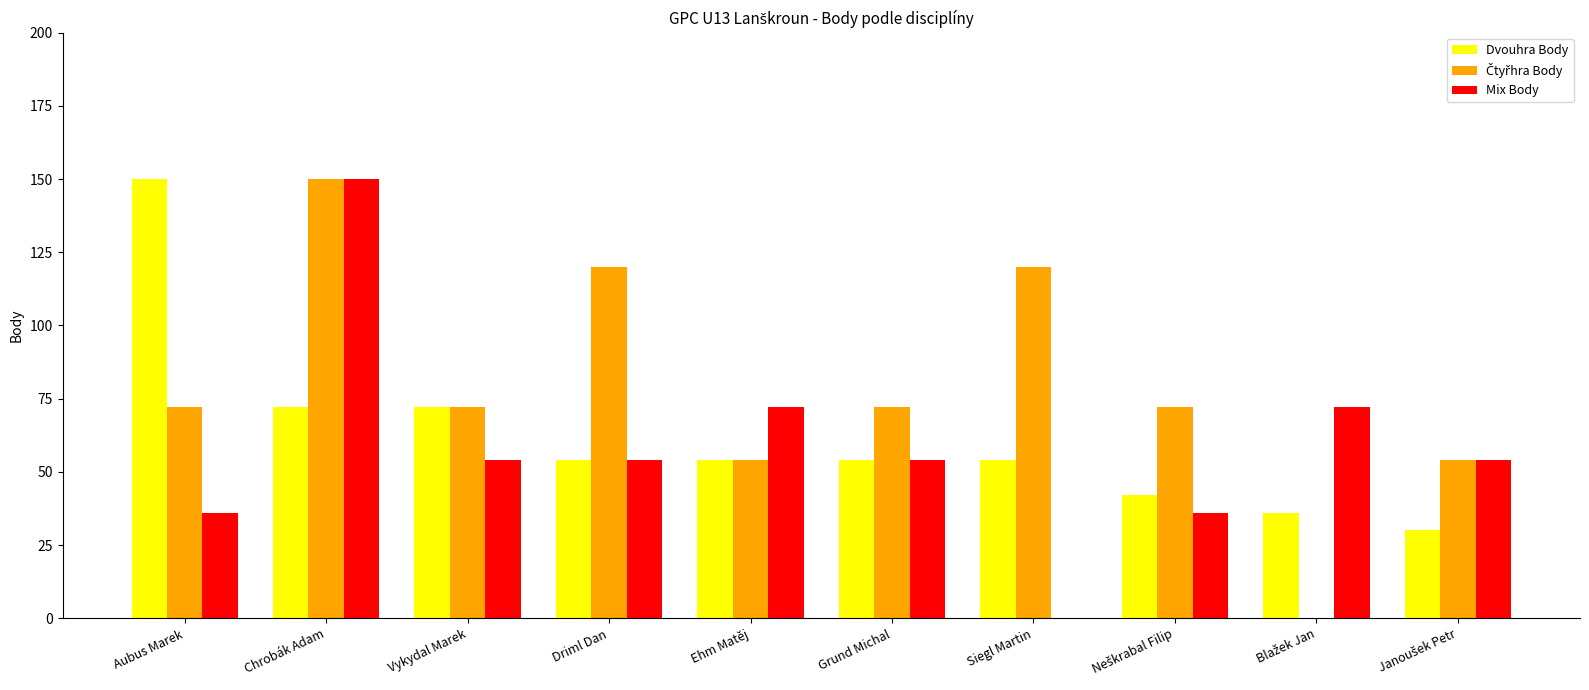

The Dvouhra Body series shows 150 at Aubus Marek. True or false?

True